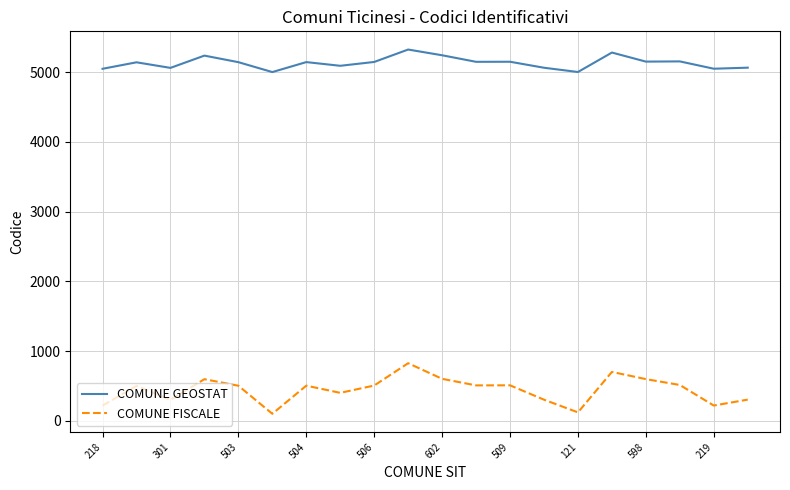

Rank the series by their average value, from highest to lowest.

COMUNE GEOSTAT, COMUNE FISCALE